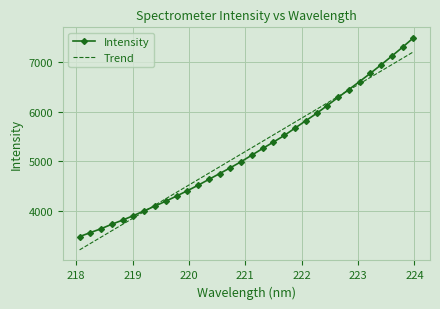

Which series has the largest range (max minus min)?

Intensity